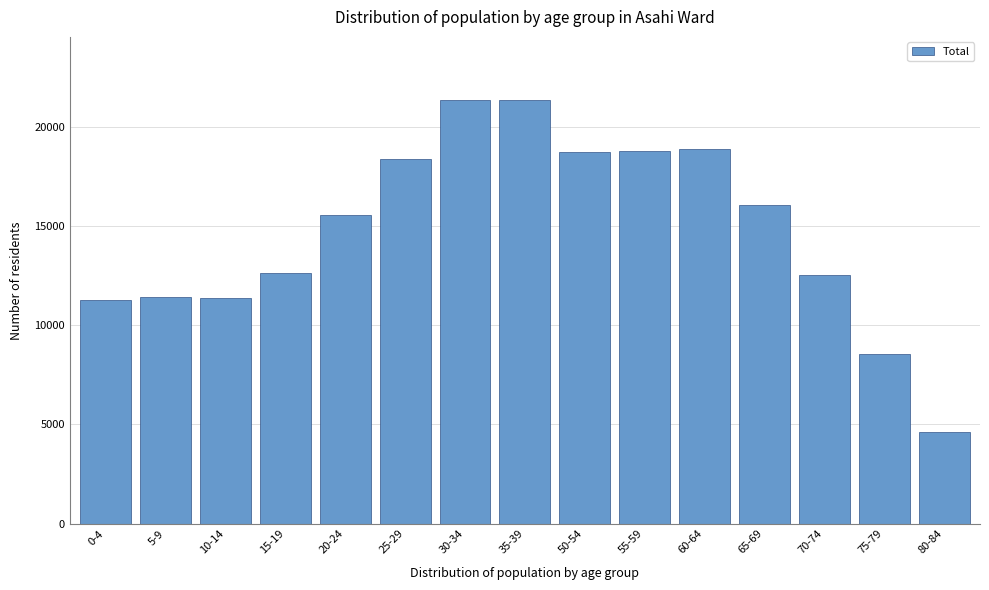

What is the label of the 12th bar from the left?

65-69